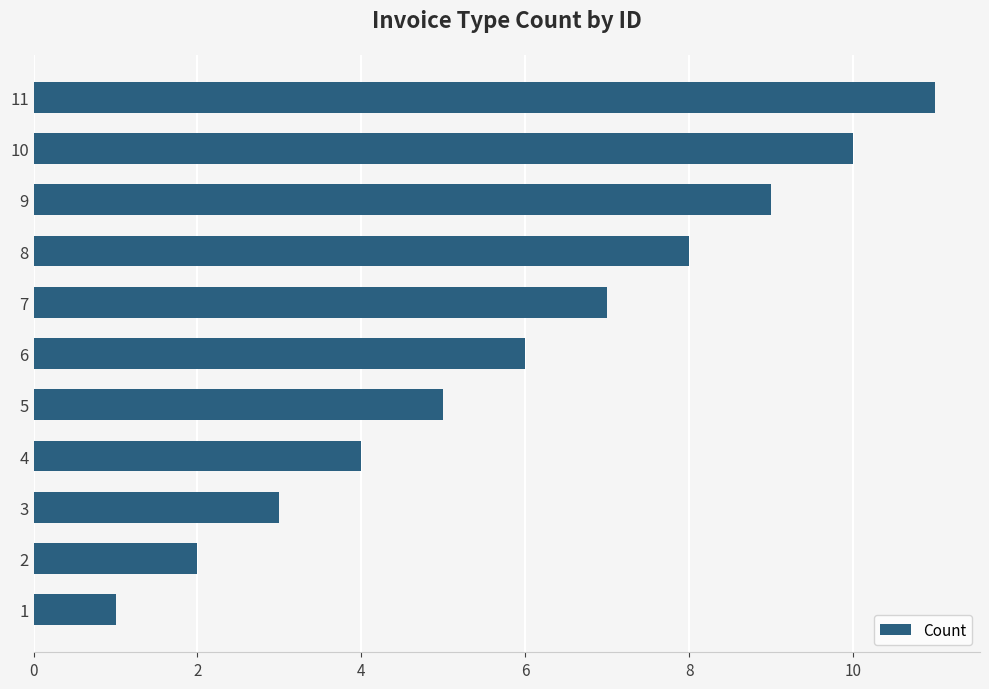

What is the change in value from 10 to 11?

+1